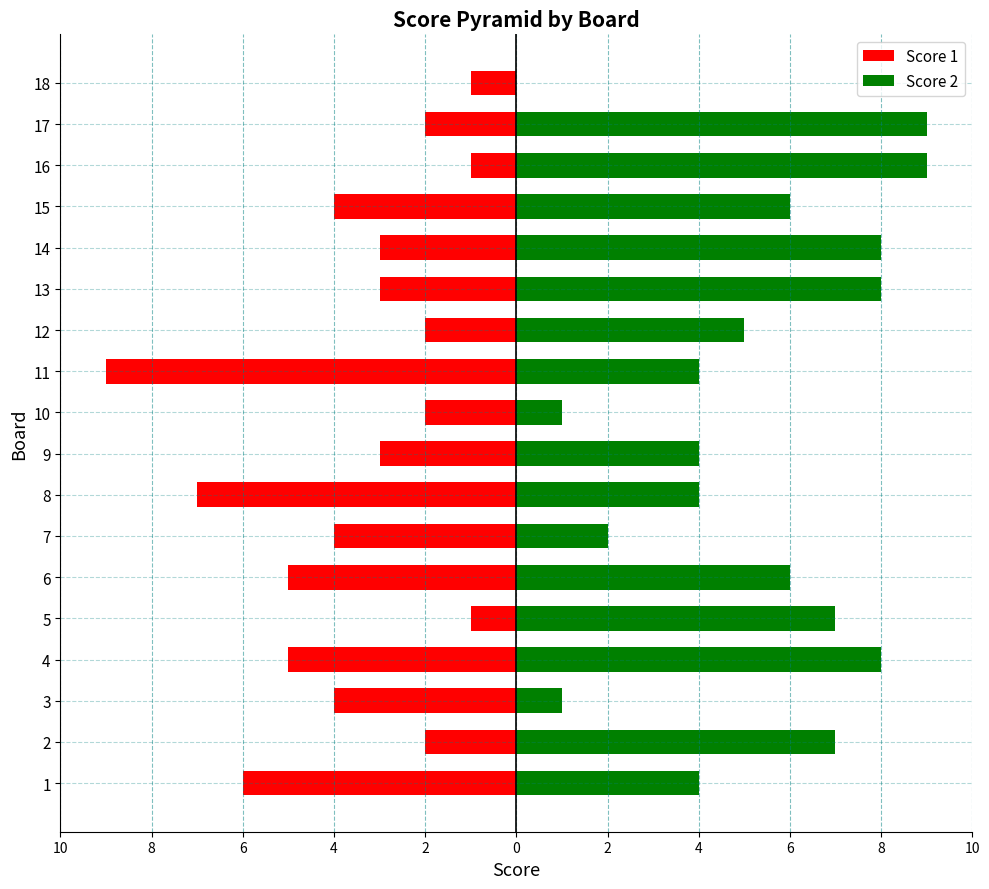

Rank the series by their maximum value, from lowest to highest.

Score 1, Score 2